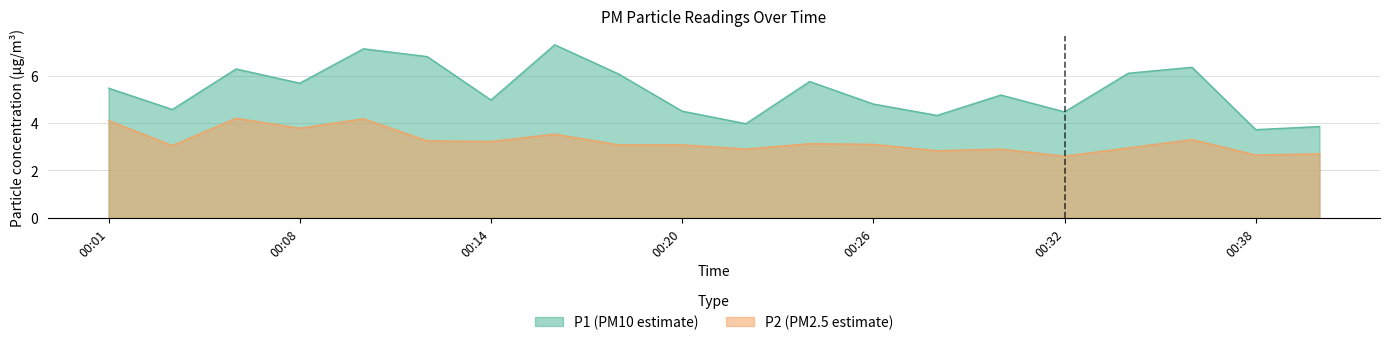

Which series has the largest total across all categories?

P1